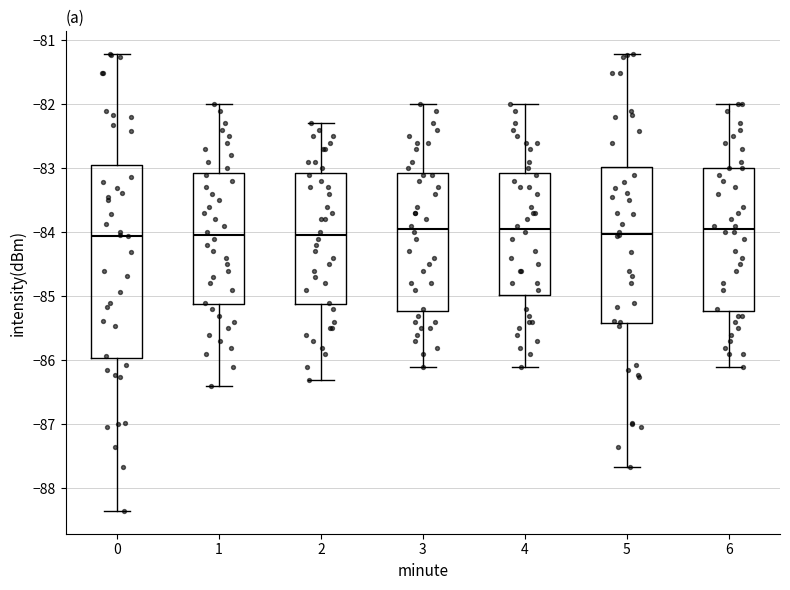

Comparing the boxes themselves (not the whiskers), which one is the tallest?

0